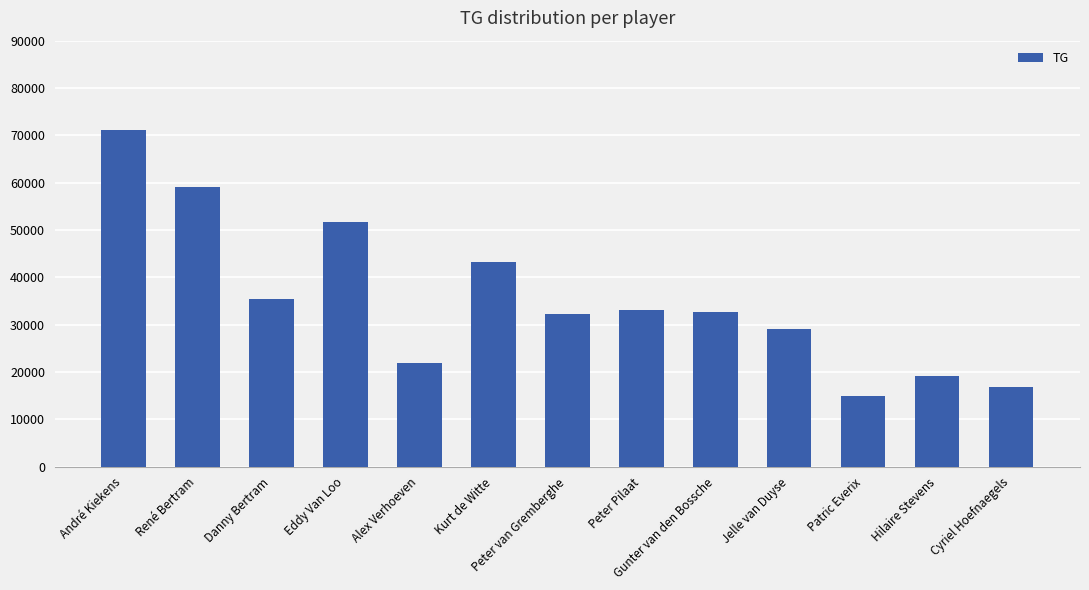

What is the ratio of the value at Patric Everix to the value at Gunter van den Bossche?

0.5